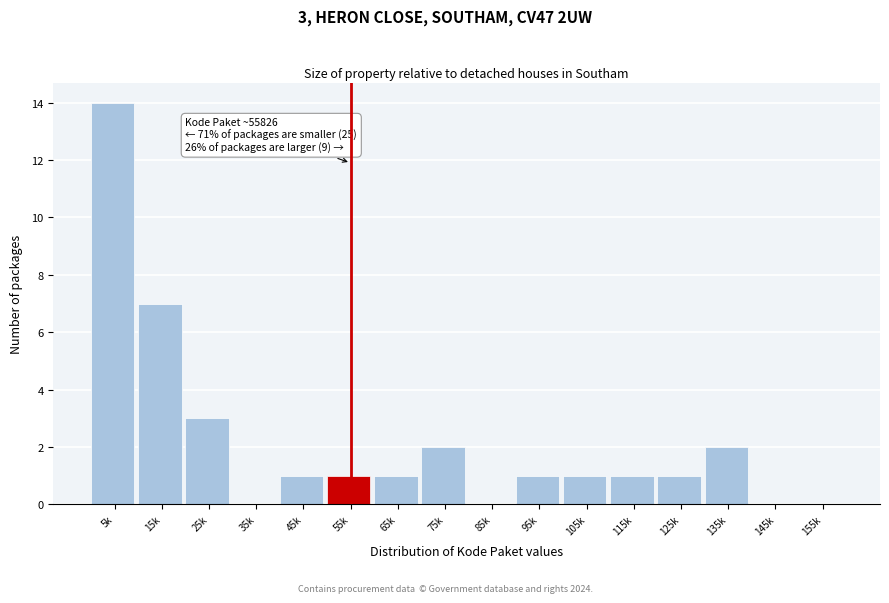

Reading right to left, extract all data points from this chart.

155k=0	145k=0	135k=2	125k=1	115k=1	105k=1	95k=1	85k=0	75k=2	65k=1	55k=1	45k=1	35k=0	25k=3	15k=7	5k=14